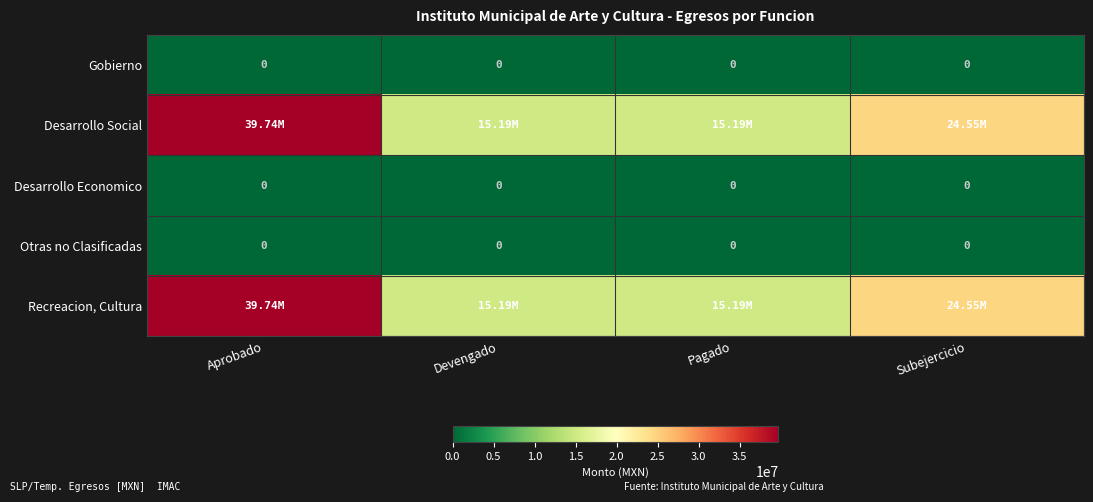

True or false: Desarrollo Social has a value of 39739916.0 at Aprobado.

True